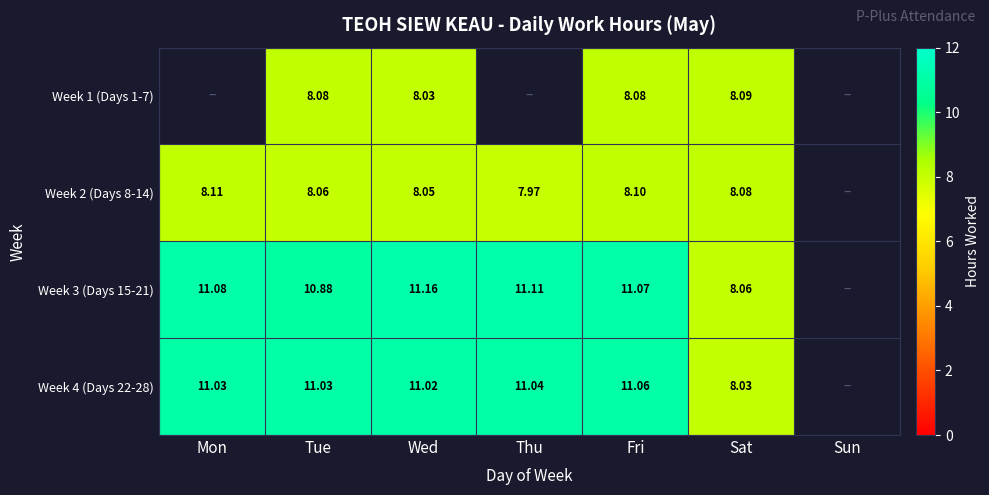

True or false: Week 1 (Days 1-7) has a value of 8.1 at Sat.

True